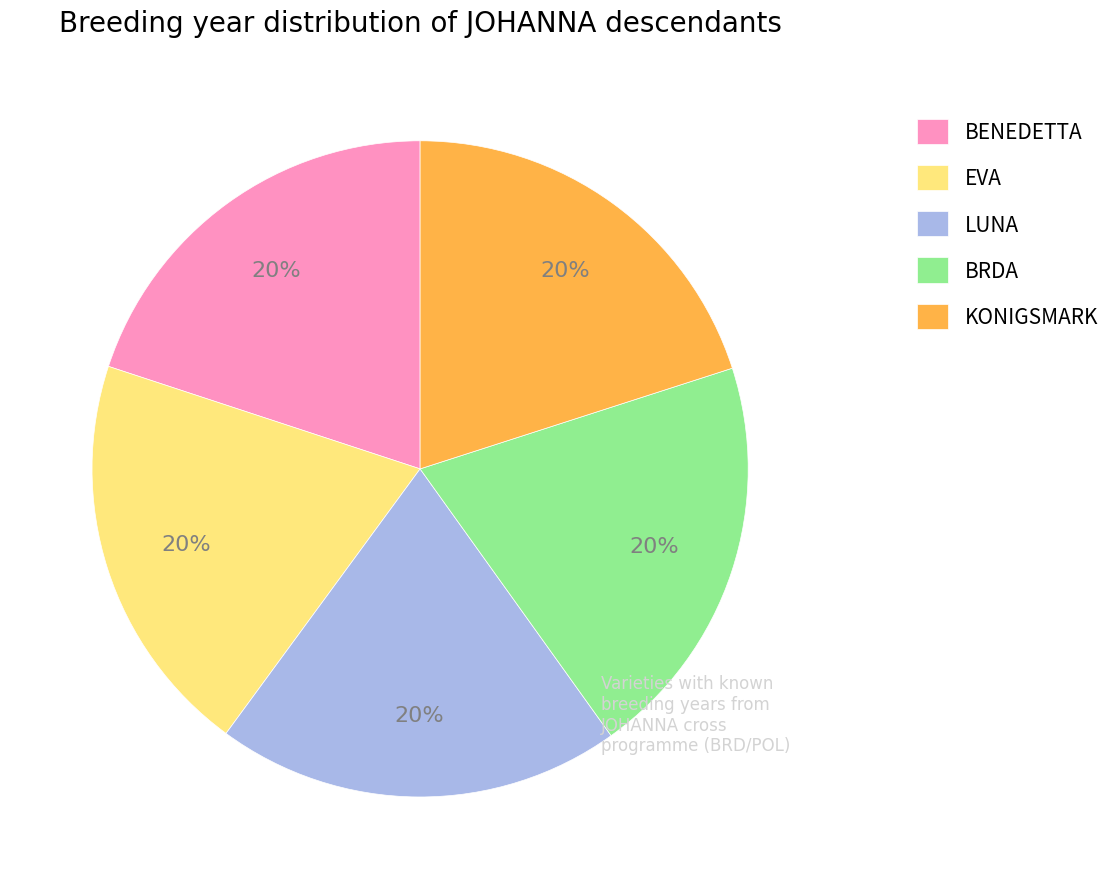

Approximately how many times larger is the value at BRDA compared to LUNA?

1.0